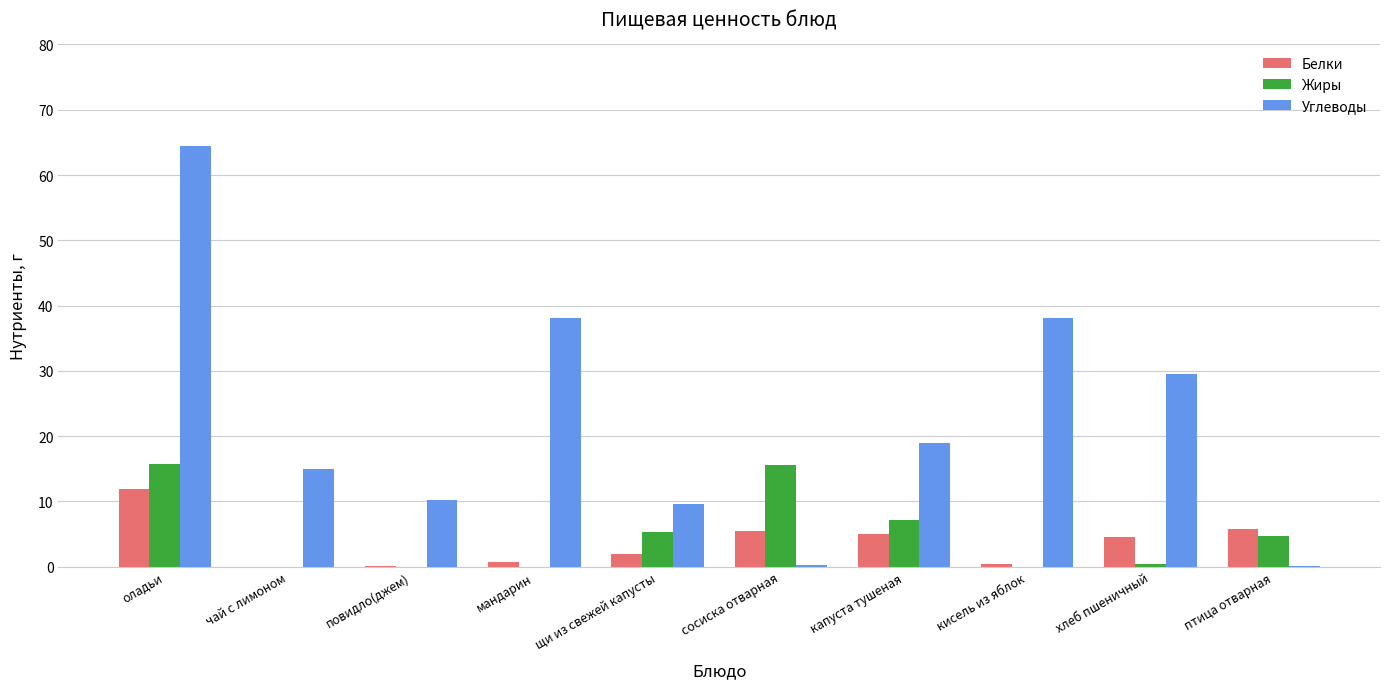

Which series changed the most between оладьи and мандарин?

Углеводы